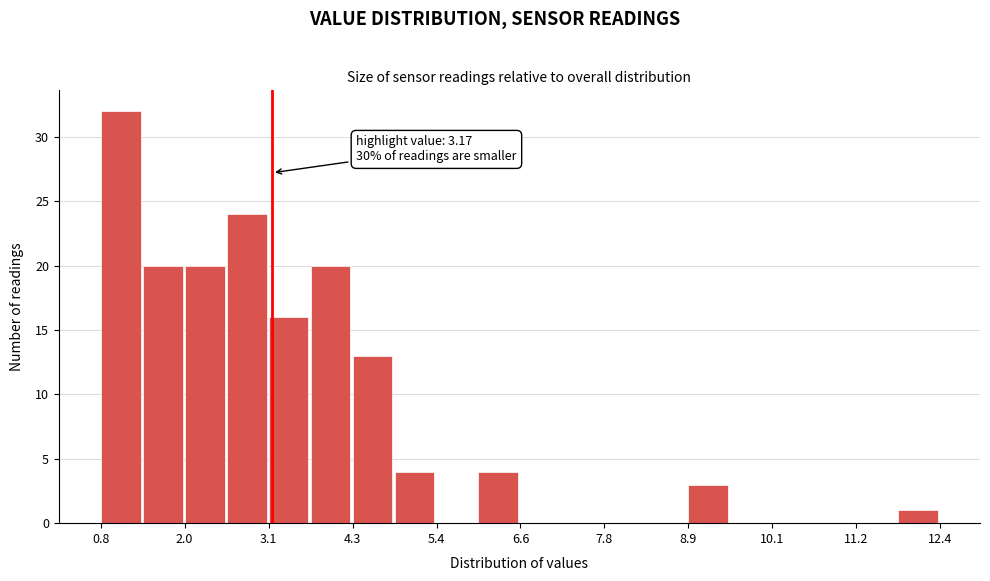

Read against the x-axis, roughly where is the centre of the tallest bar?

1.0